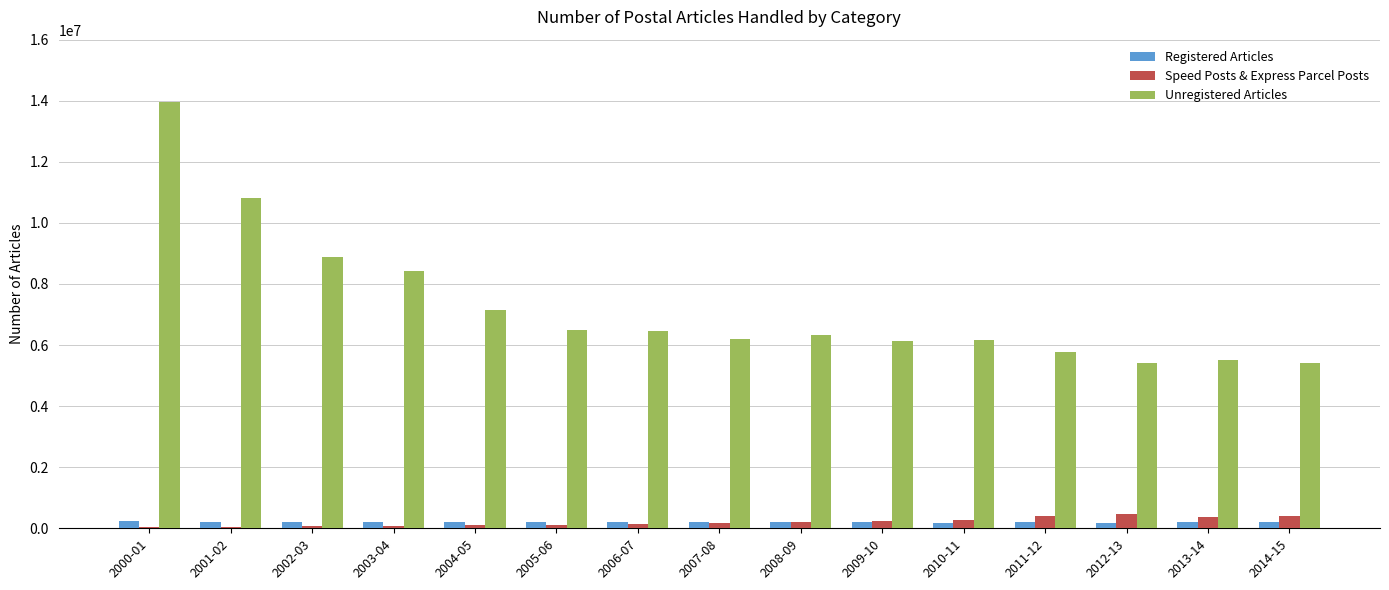

The value of Unregistered Articles at 2004-05 is 10742172. True or false?

False